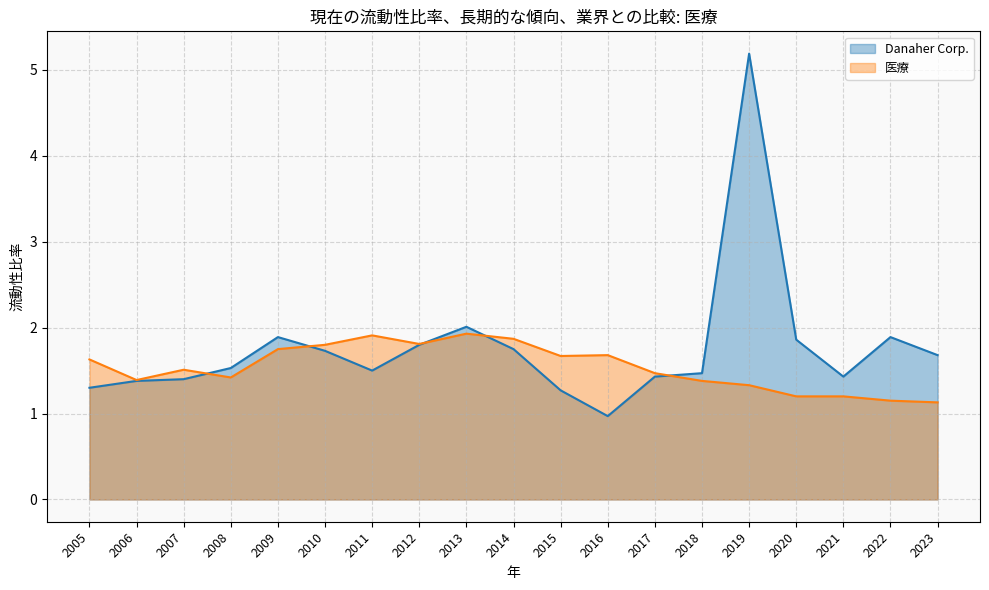

True or false: Danaher Corp. has more than 0 points higher than both neighbors.

True